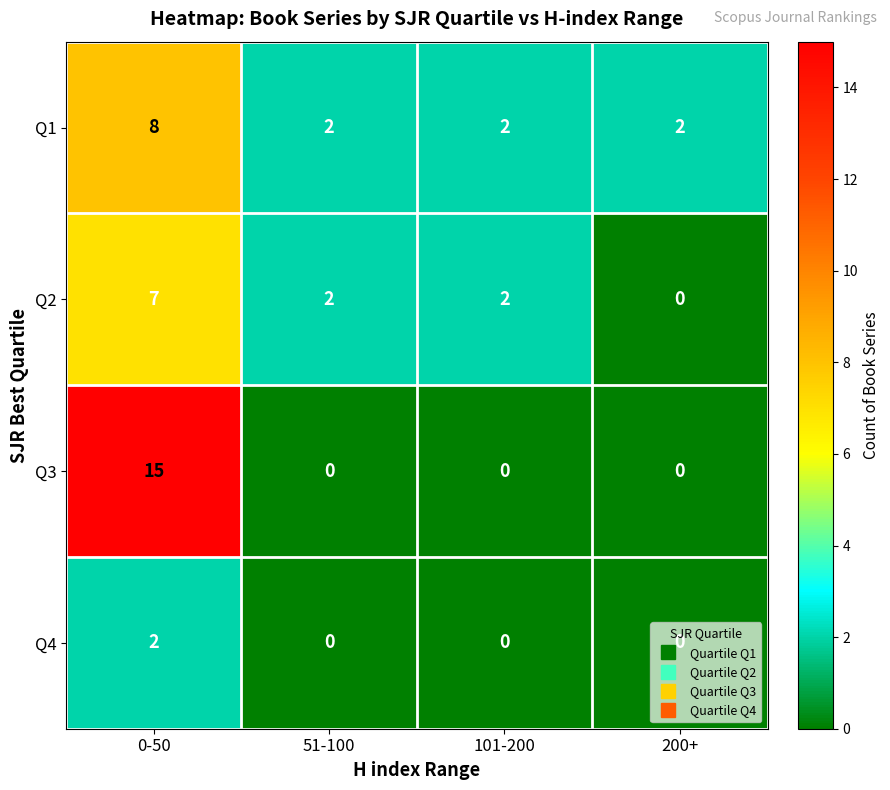

Count the number of categories in the chart.

4